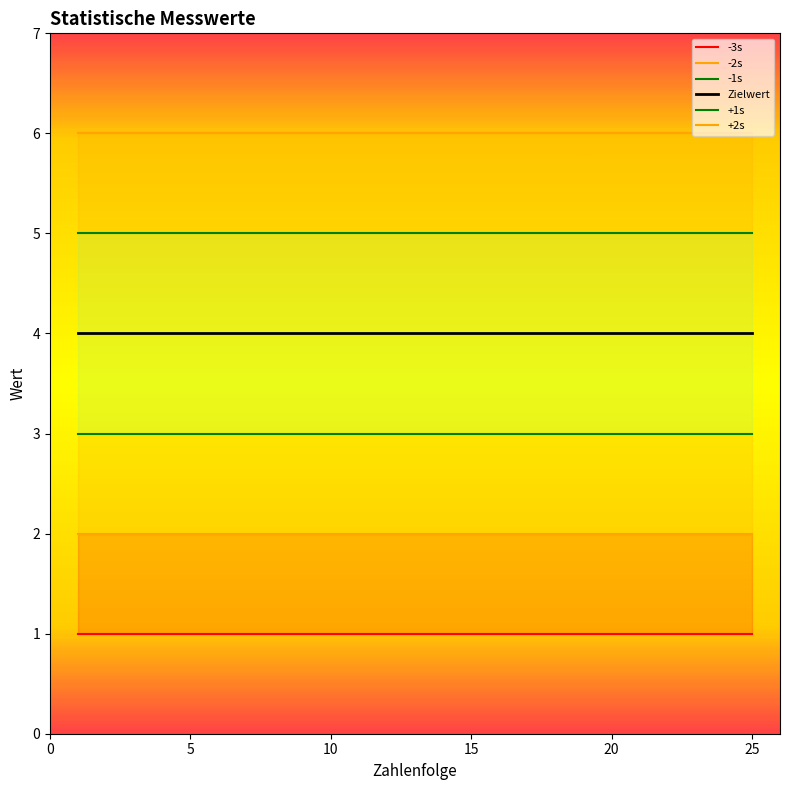

How many categories are shown in the chart?

25